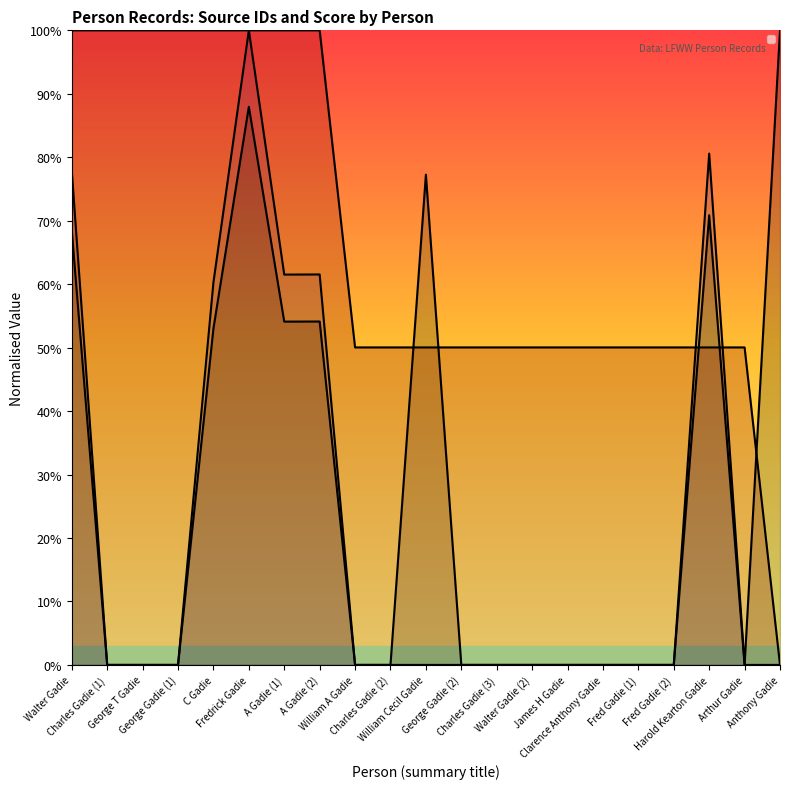

How many intersections are there between _source/name/0/origin/source and _source/sources/0/id?

3